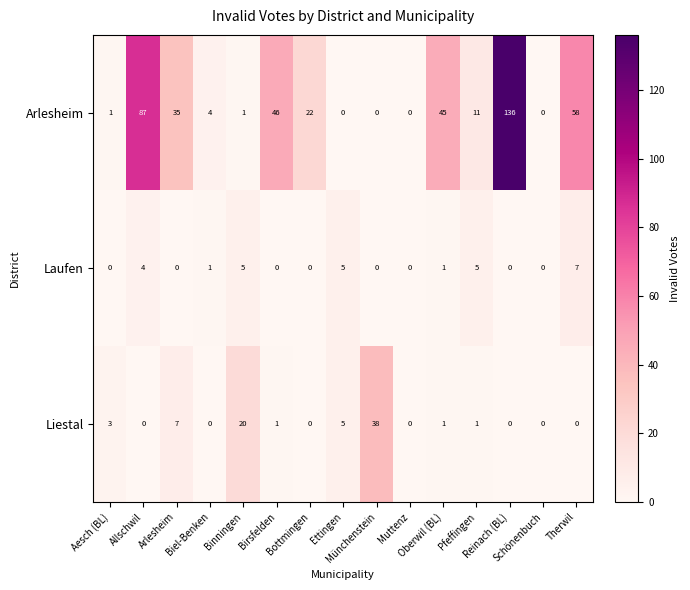

Count the Laufen values in the range 0 to 5.

14